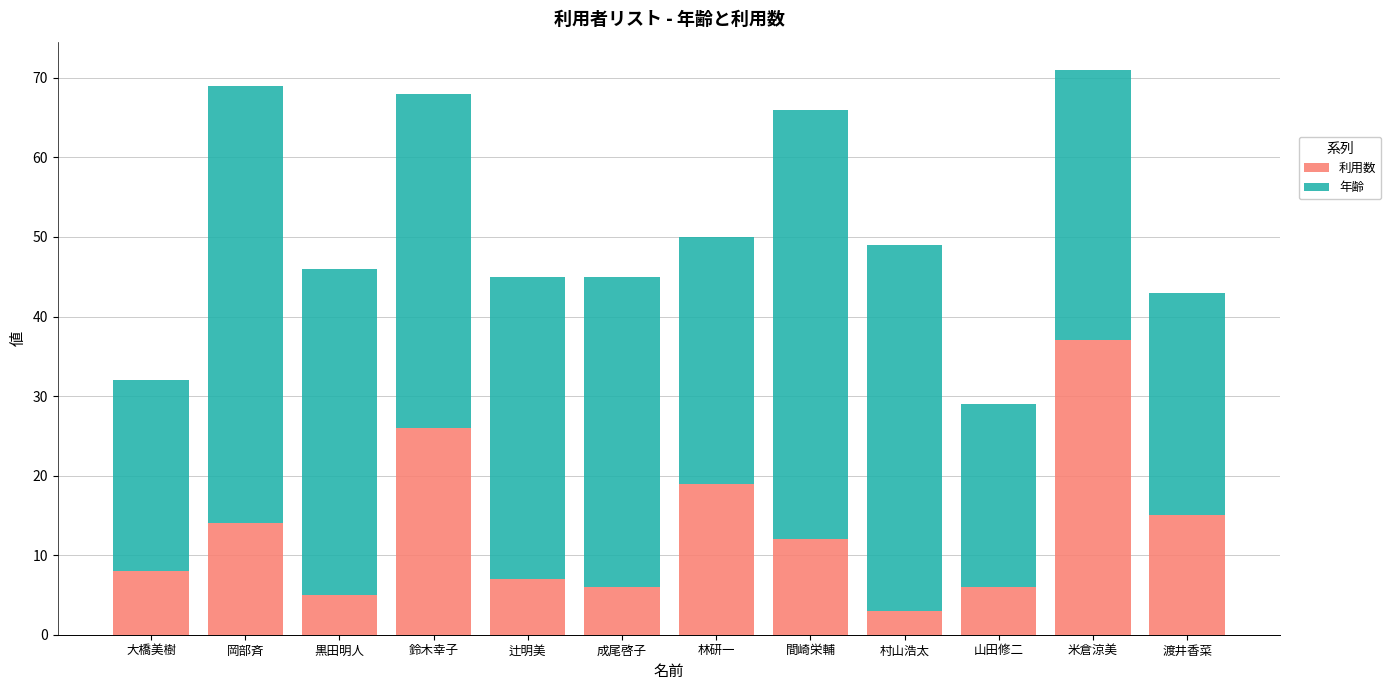

The value of 利用数 at 黒田明人 is 5. True or false?

True